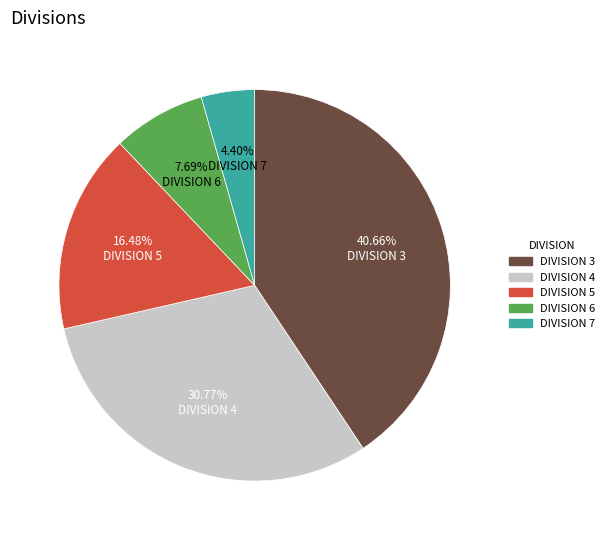

To the nearest percent, what is the difference between the largest and smallest slice percentages?

36%